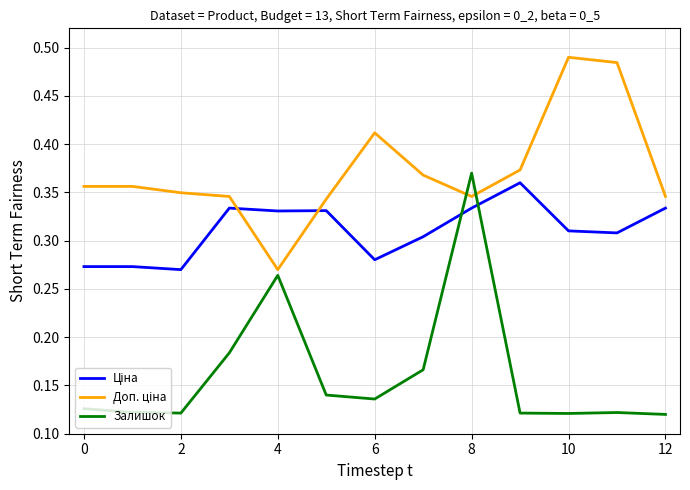

Which series has the largest range (max minus min)?

Залишок